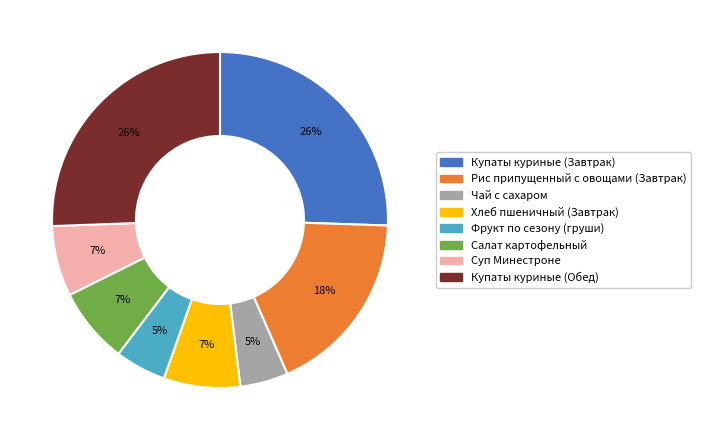

Is it true that Хлеб пшеничный (Завтрак) is 7% of the pie?

True